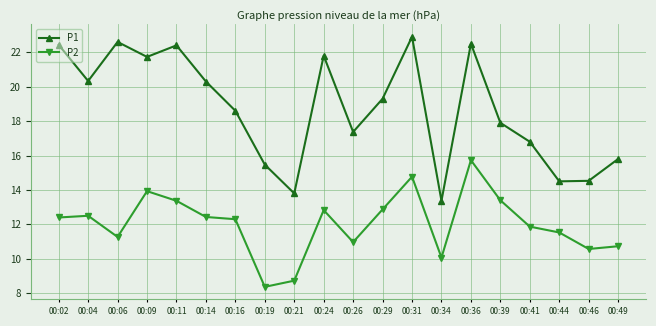

Which series has the largest total across all categories?

P1